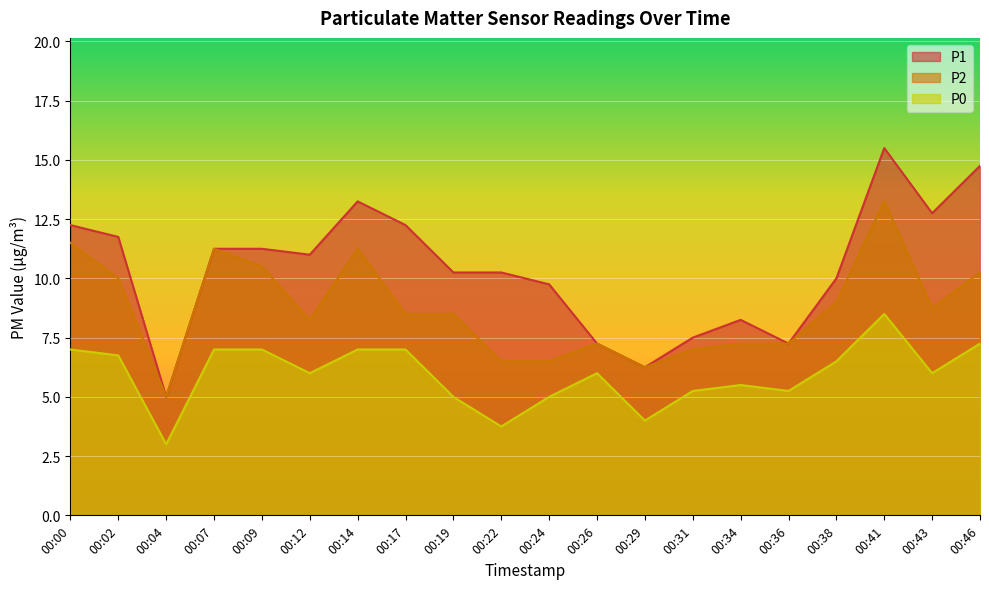

Reading left to right, transcribe all the data shown in this chart.

P1: 12.2	11.8	5.0	11.2	11.2	11.0	13.2	12.2	10.2	10.2	9.8	7.2	6.2	7.5	8.2	7.2	10.0	15.5	12.8	14.8
P2: 11.5	10.0	5.0	11.2	10.5	8.2	11.2	8.5	8.5	6.5	6.5	7.2	6.2	7.0	7.2	7.2	9.0	13.2	8.8	10.2
P0: 7.0	6.8	3.0	7.0	7.0	6.0	7.0	7.0	5.0	3.8	5.0	6.0	4.0	5.2	5.5	5.2	6.5	8.5	6.0	7.2